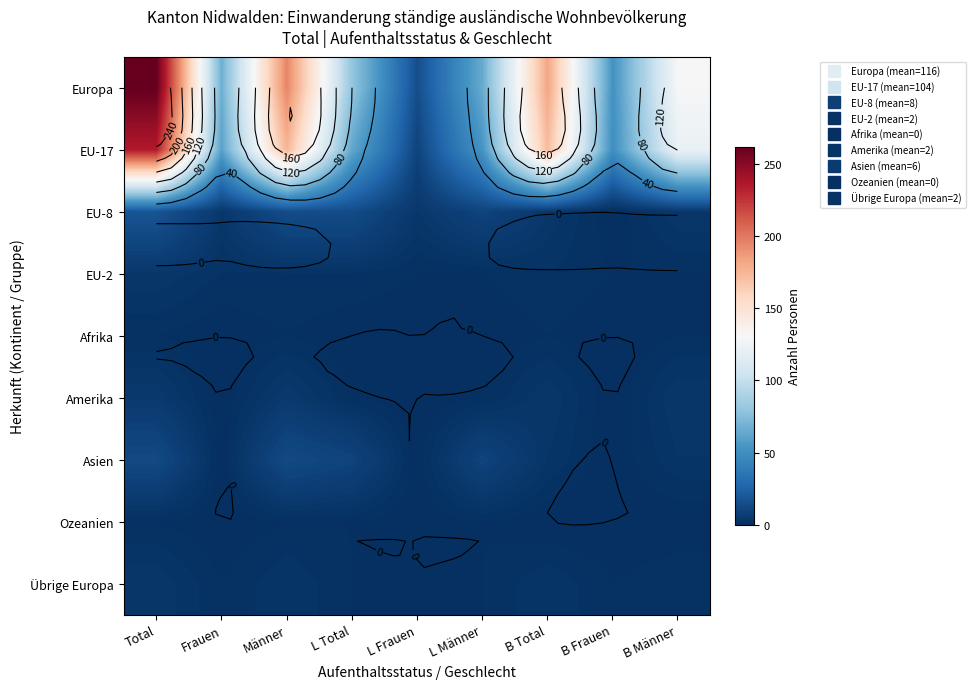

What is the total value across all series at B Männer?

267